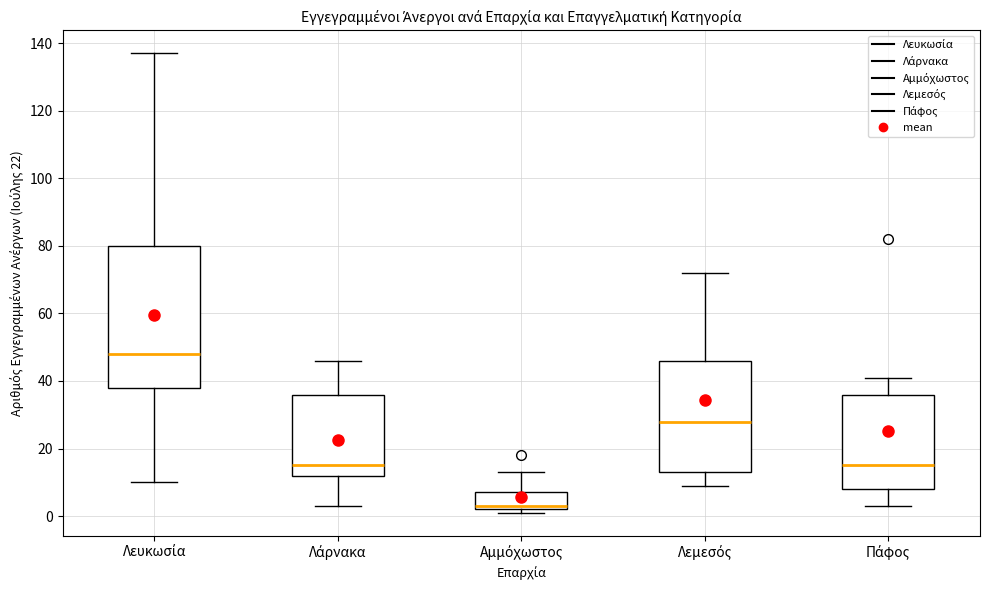

Reading left to right, transcribe this box plot: for each box, give where its median line is, the range the box spans, and where its two whiskers end, as read against the y-axis. The values are not printed on the chart, so give them approximately, as read against the axis.

Λευκωσία: median 48, box 38 to 80, whiskers 10 to 138
Λάρνακα: median 16, box 12 to 36, whiskers 4 to 46
Αμμόχωστος: median 4, box 2 to 8, whiskers 2 (just below the box's lower edge) to 14
Λεμεσός: median 28, box 14 to 46, whiskers 10 to 72
Πάφος: median 16, box 8 to 36, whiskers 4 to 42